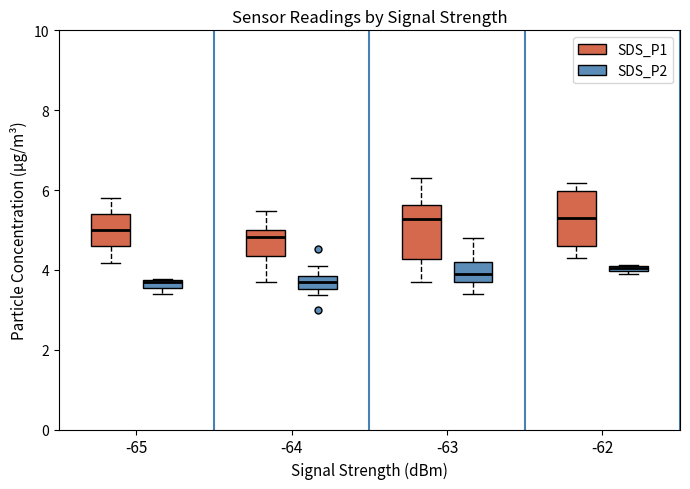

Where is the upper edge of the box for -65 (SDS_P2) on the y-axis? The values are not printed on the chart, so give them approximately, as read against the axis.

3.8